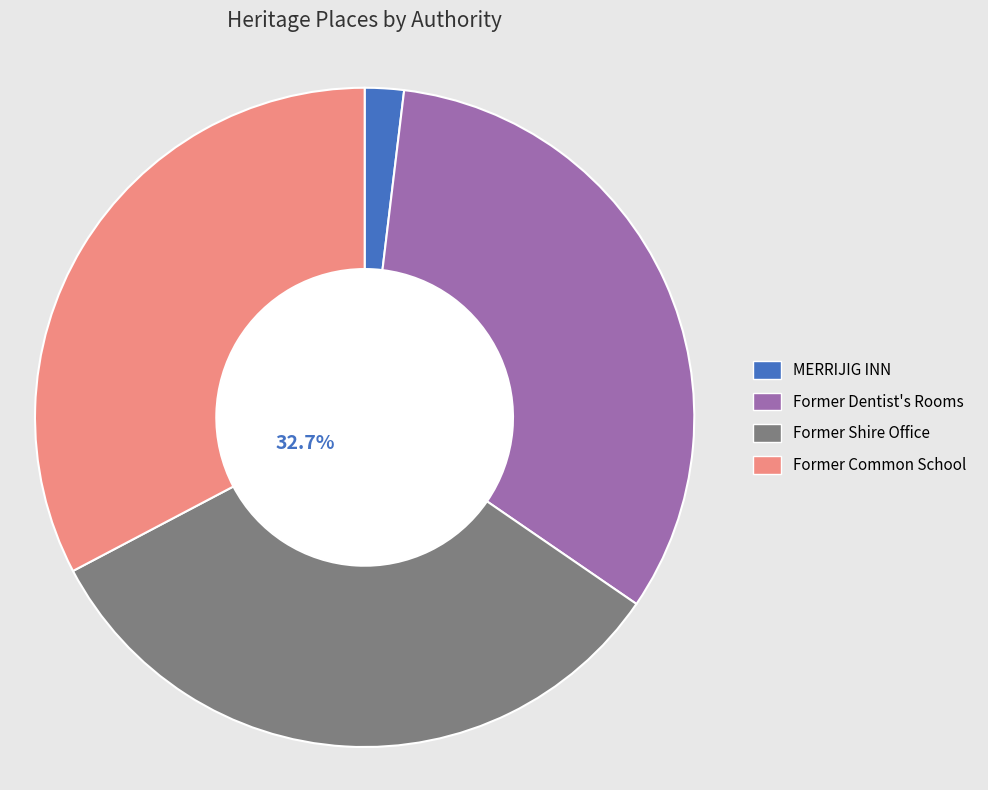

To the nearest percent, what is the combined percentage of Former Shire Office and MERRIJIG INN?

35%